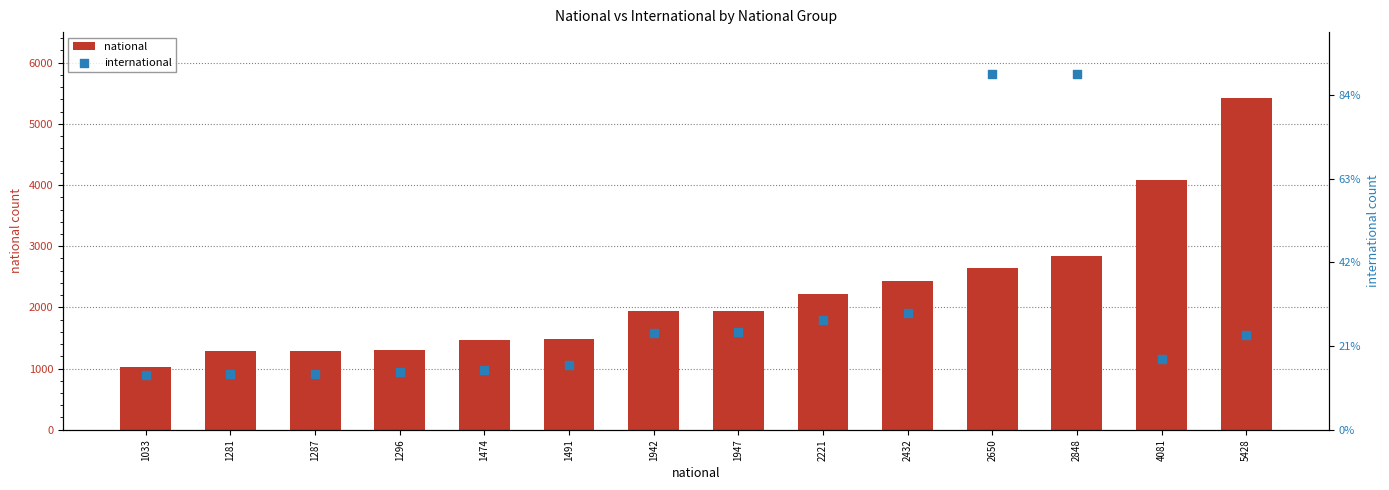

What is the total value across all series at 2650?

87611